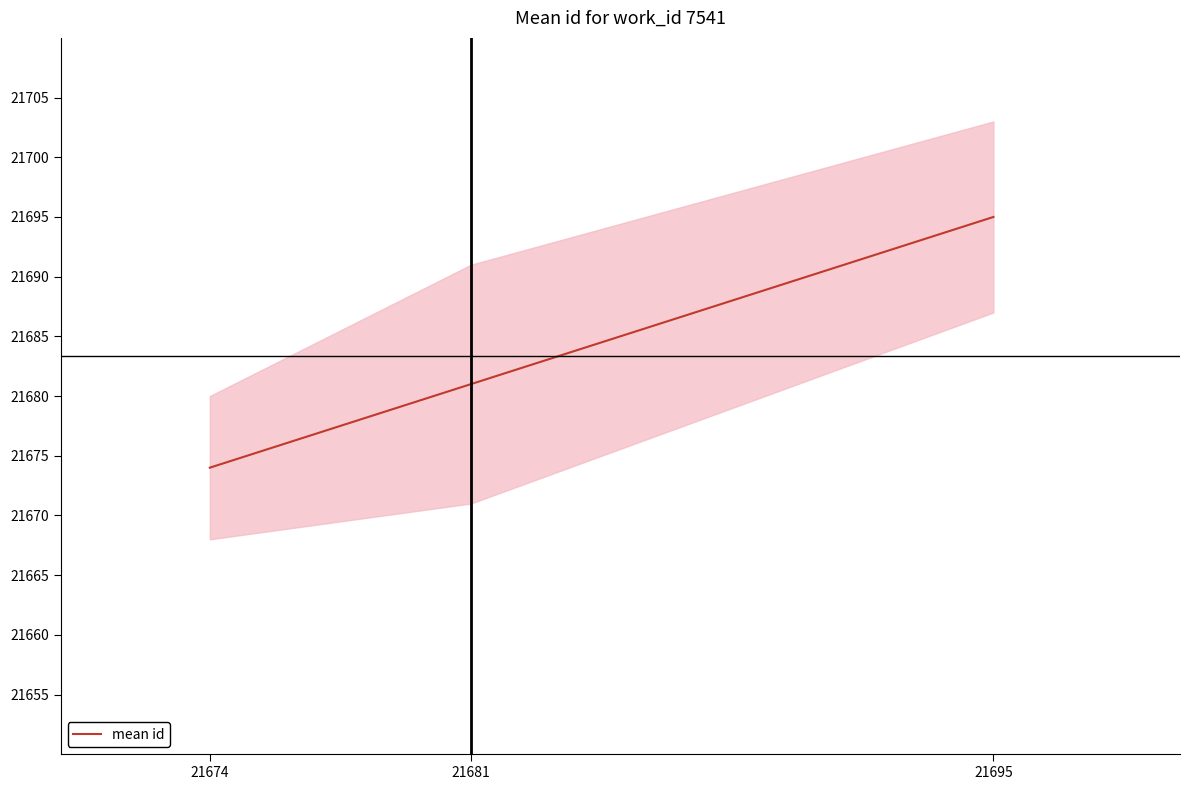

At which category does the chart reach its peak across all series?

21695